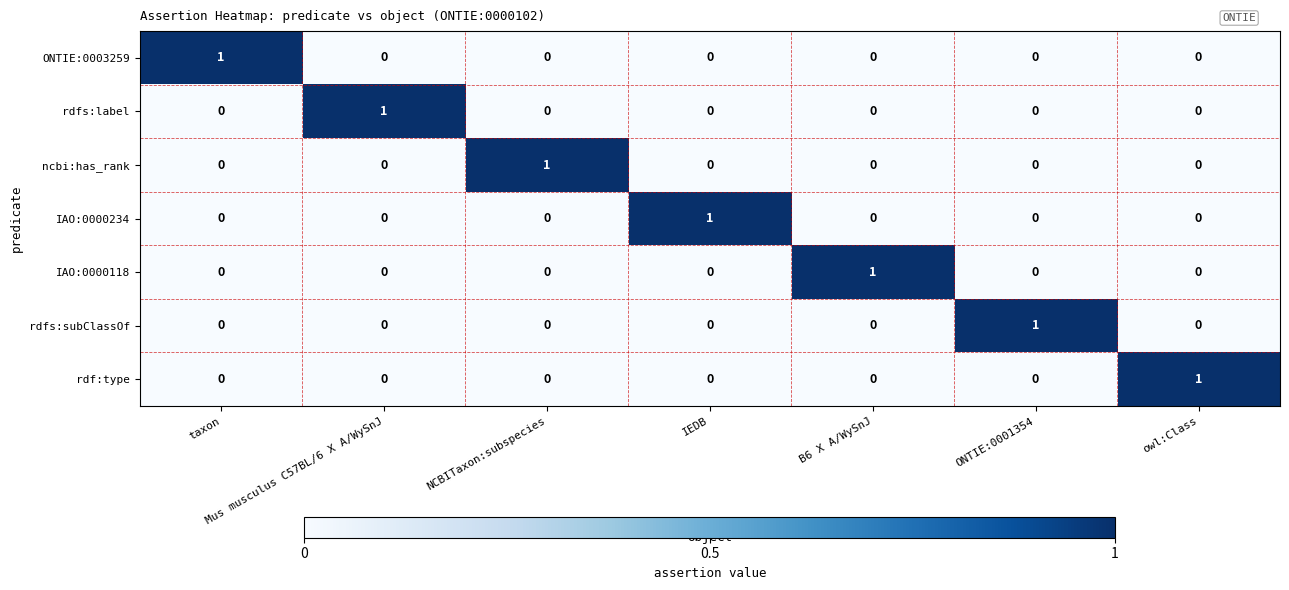

How many IAO:0000234 values are between 0 and 1?

7